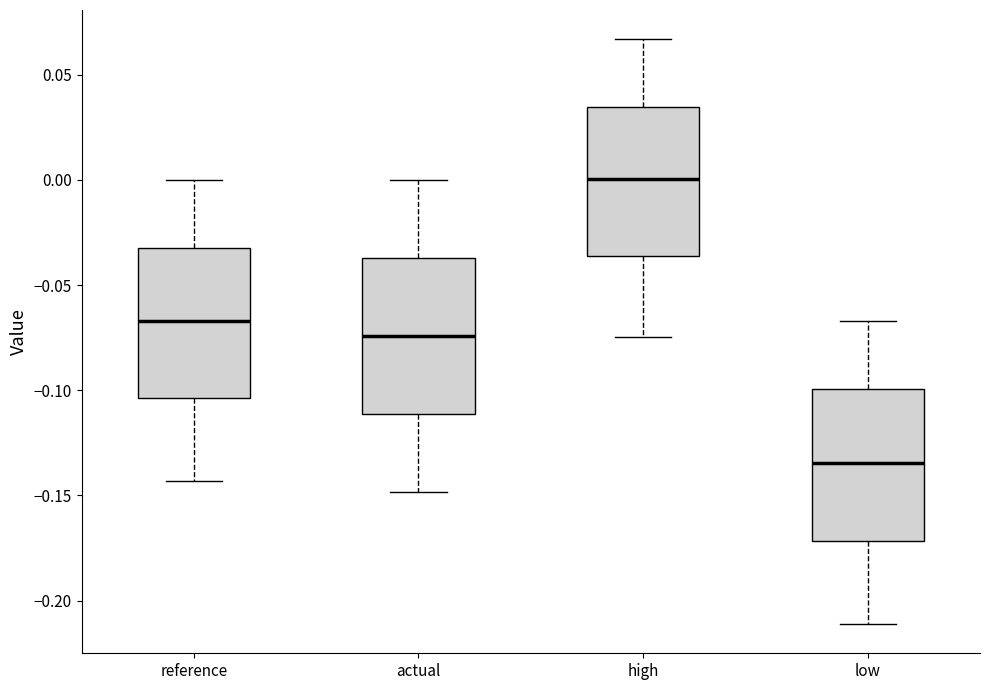

Reading left to right, read every box against the y-axis: the position of its median line, the range the box covers, and the ends of its whiskers. The values are not printed on the chart, so give them approximately, as read against the axis.

reference: median -0.065, box -0.105 to -0.030, whiskers -0.145 to 0.000
actual: median -0.075, box -0.110 to -0.035, whiskers -0.150 to 0.000
high: median 0.000, box -0.035 to 0.035, whiskers -0.075 to 0.065
low: median -0.135, box -0.170 to -0.100, whiskers -0.210 to -0.065